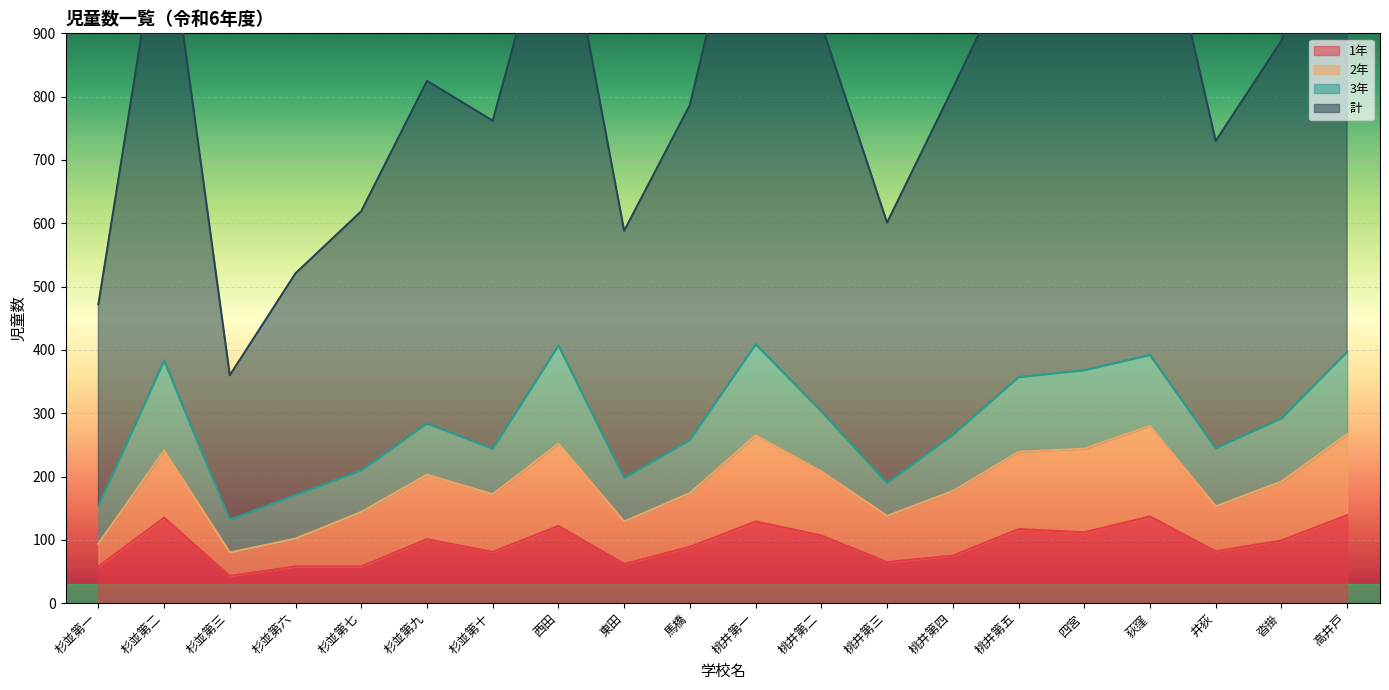

What is the difference between the maximum and minimum values in the 1年 series?

96